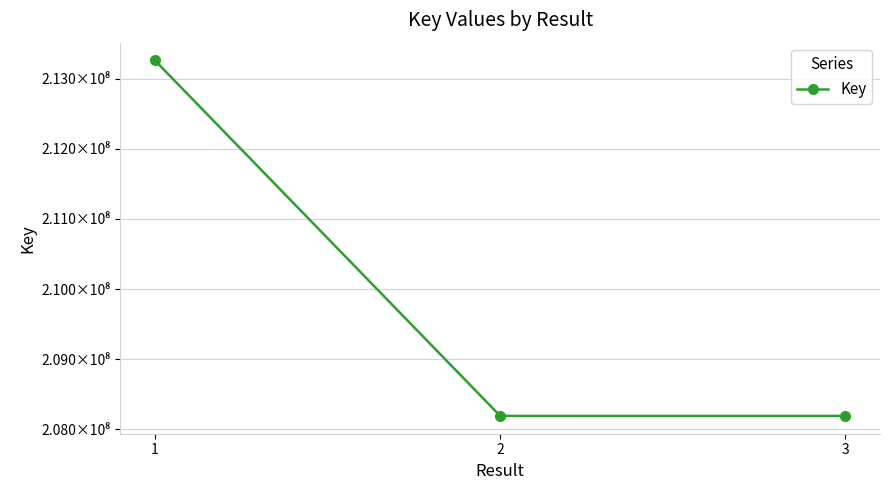

Approximately how many times larger is the value at 3 compared to 1?

1.0